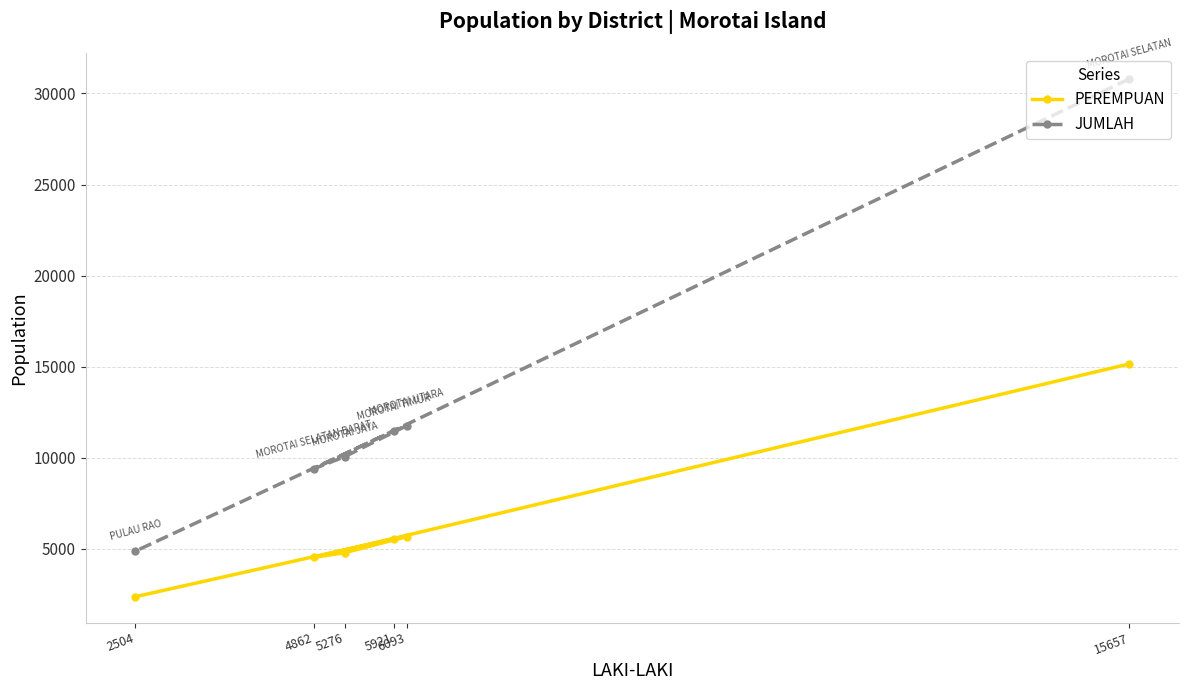

At which category is the sum across all series the highest?

15657